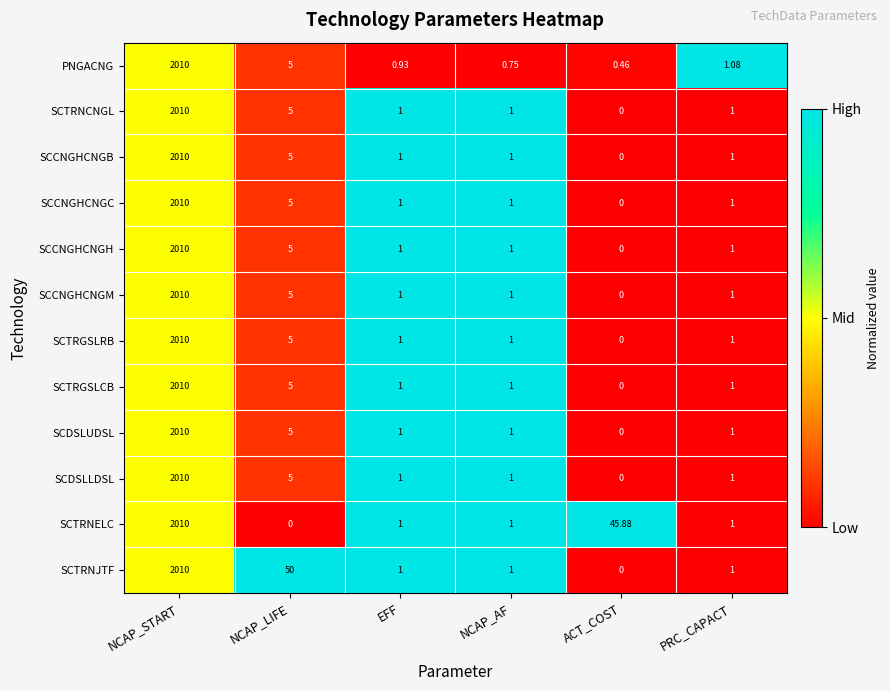

Which category has the lowest value in the SCCNGHCNGH series?

ACT_COST